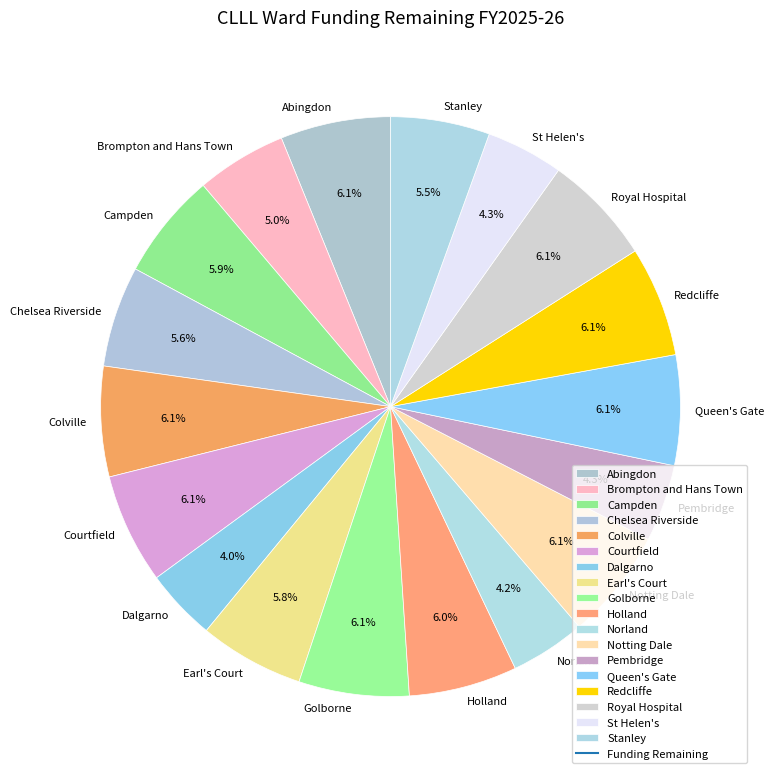

To the nearest percent, what percentage of the pie is Redcliffe?

6%